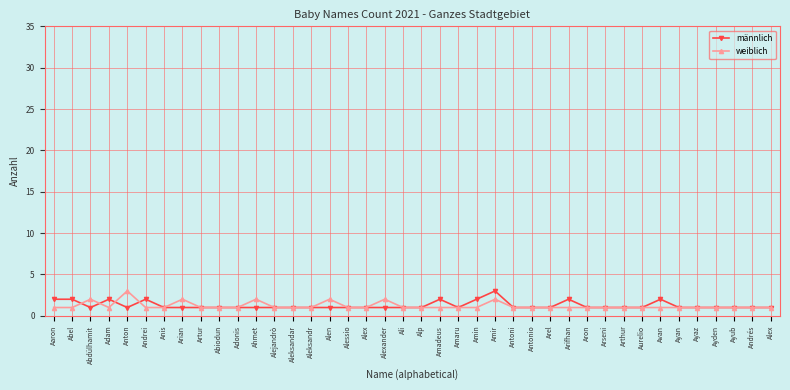

Is the value of weiblich at Alexander greater than the value of männlich at Arel?

Yes